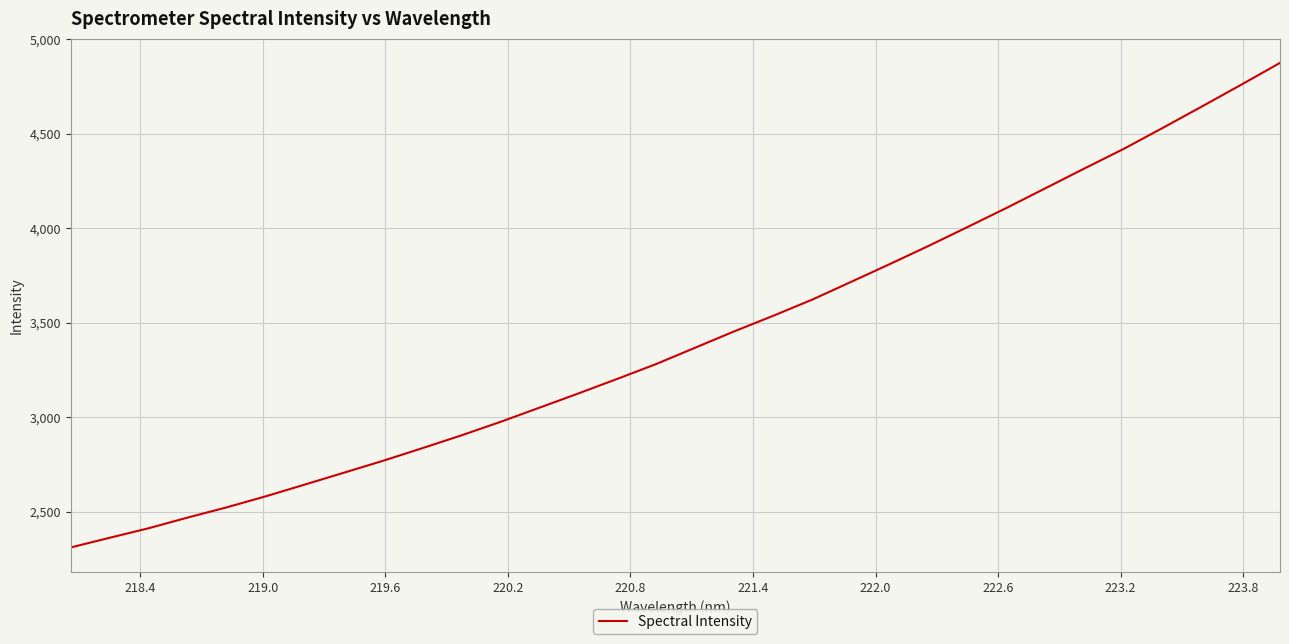

What is the maximum value shown in the chart?

4875.4